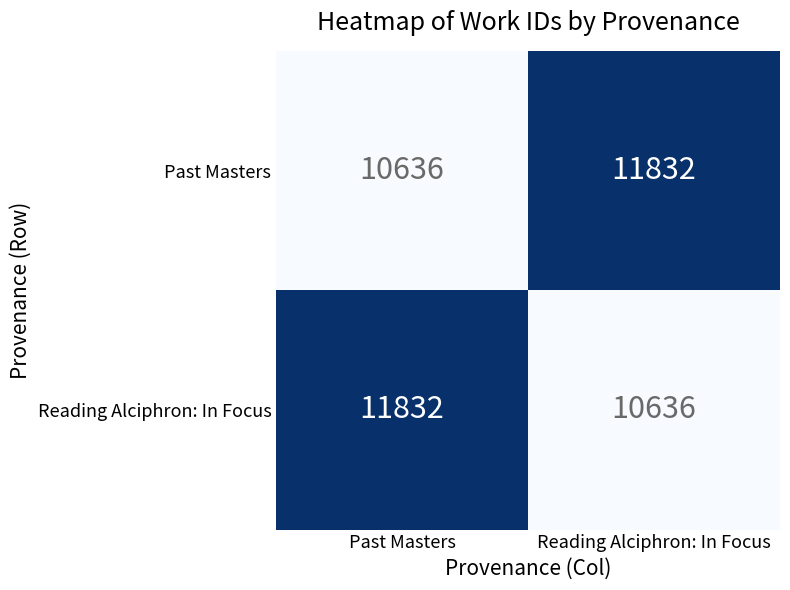

What value does the Reading Alciphron: In Focus series have at Past Masters, to the nearest 100?

11800